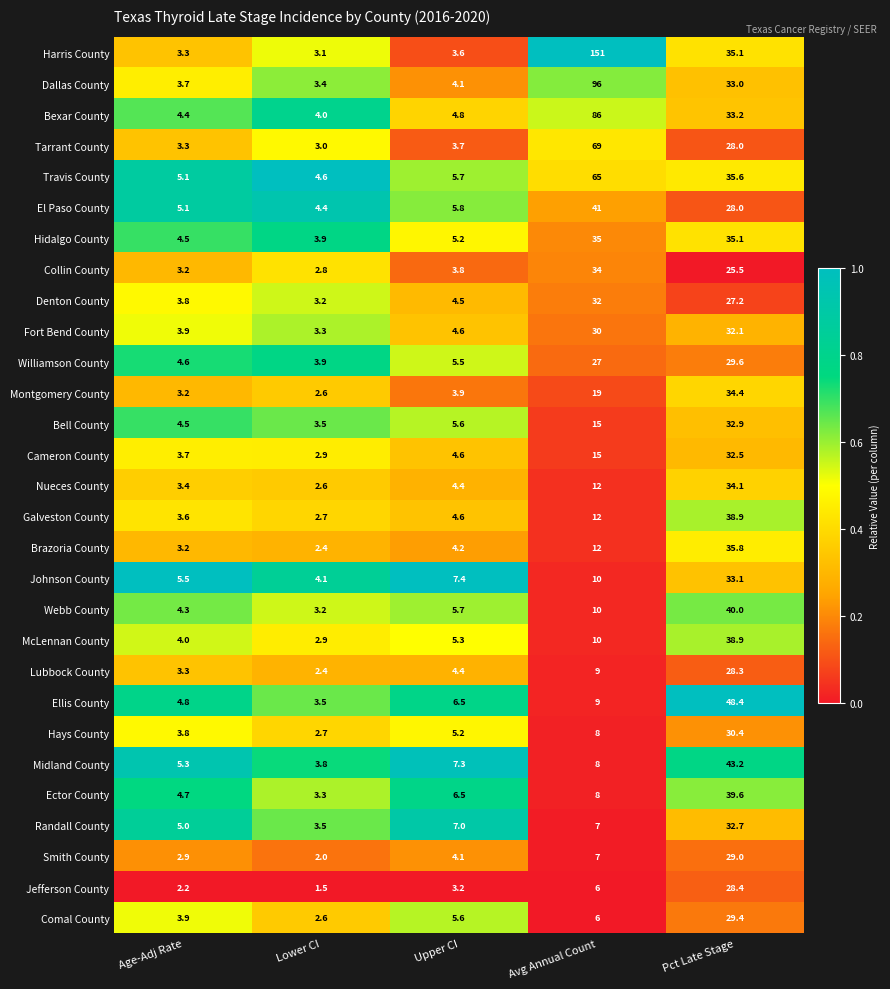

The Smith County series shows 29.0 at Pct Late Stage. True or false?

True